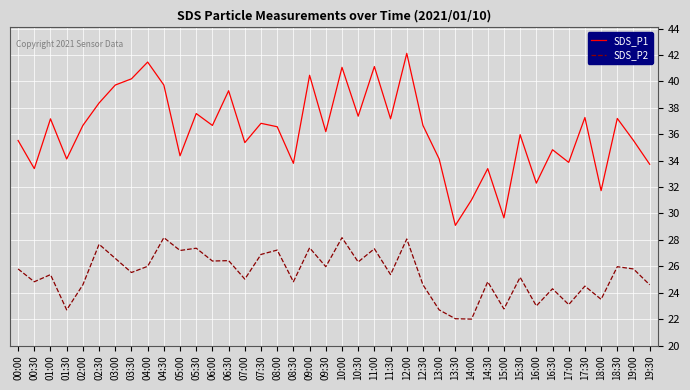

Does the chart have visible grid lines?

Yes